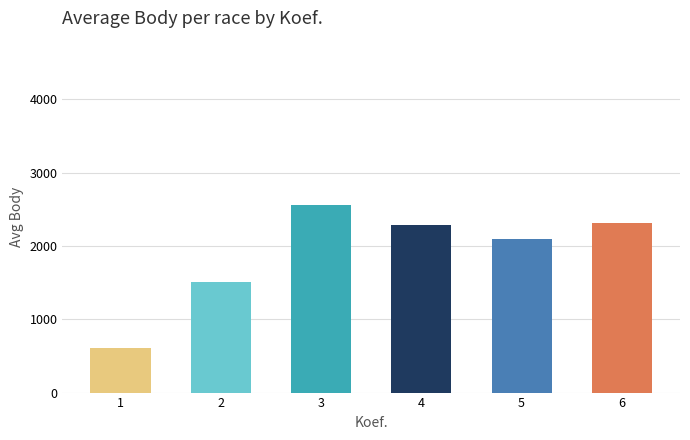

What is the smallest value displayed?

614.0